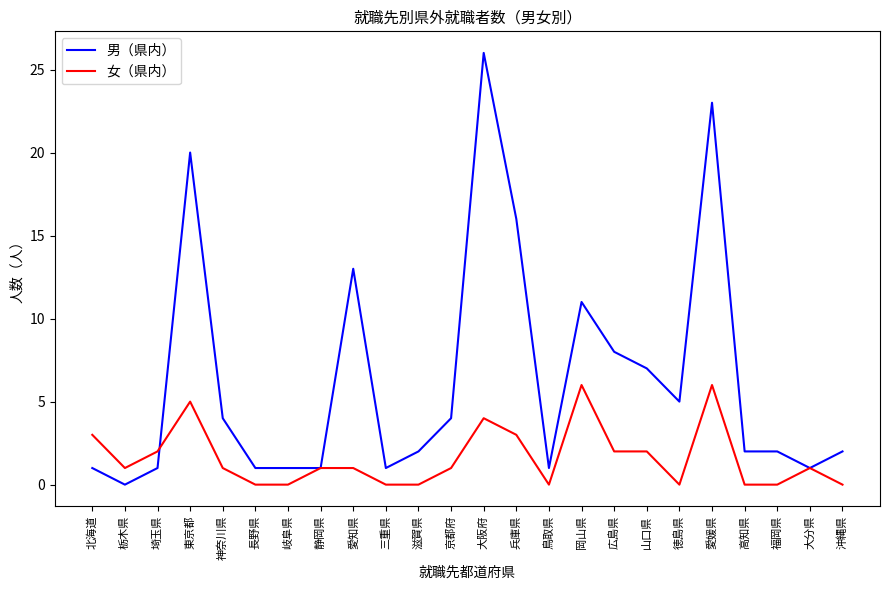

At which label does 女（県内） first exceed 1?

北海道